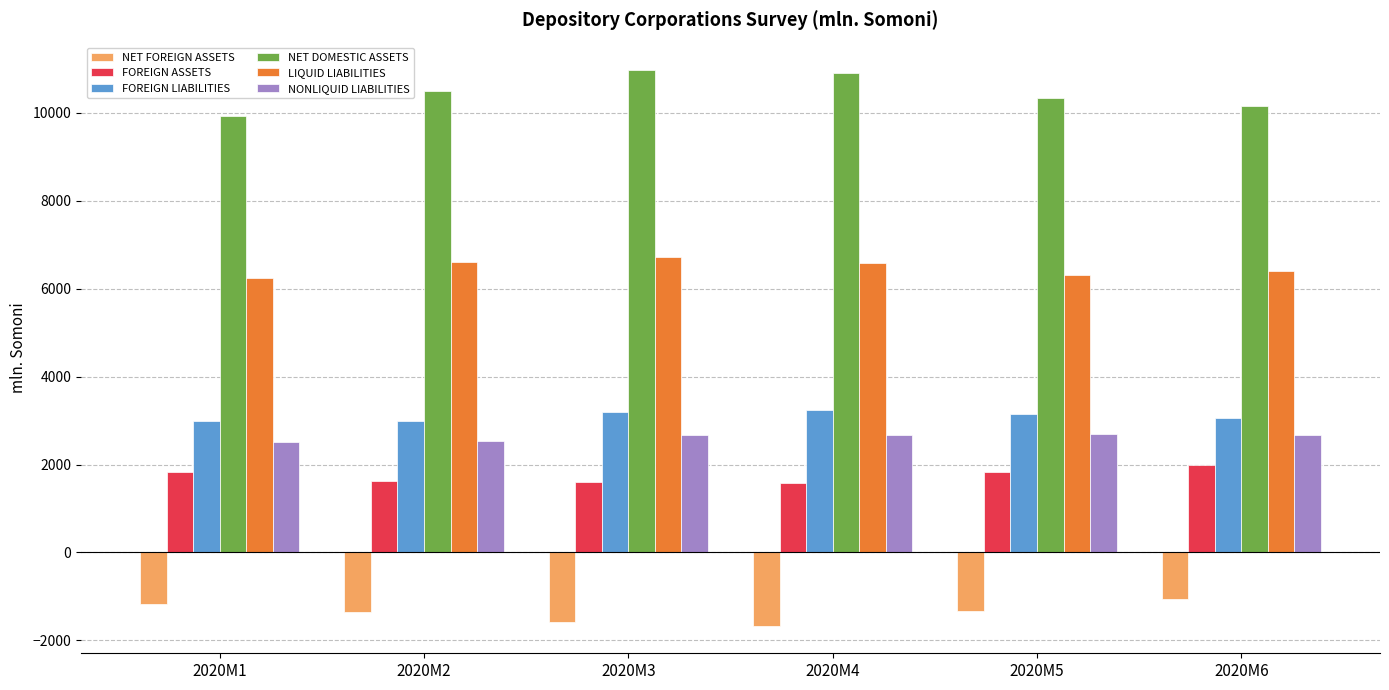

Is the value of FOREIGN LIABILITIES at 2020M2 greater than the value of NET FOREIGN ASSETS at 2020M3?

Yes